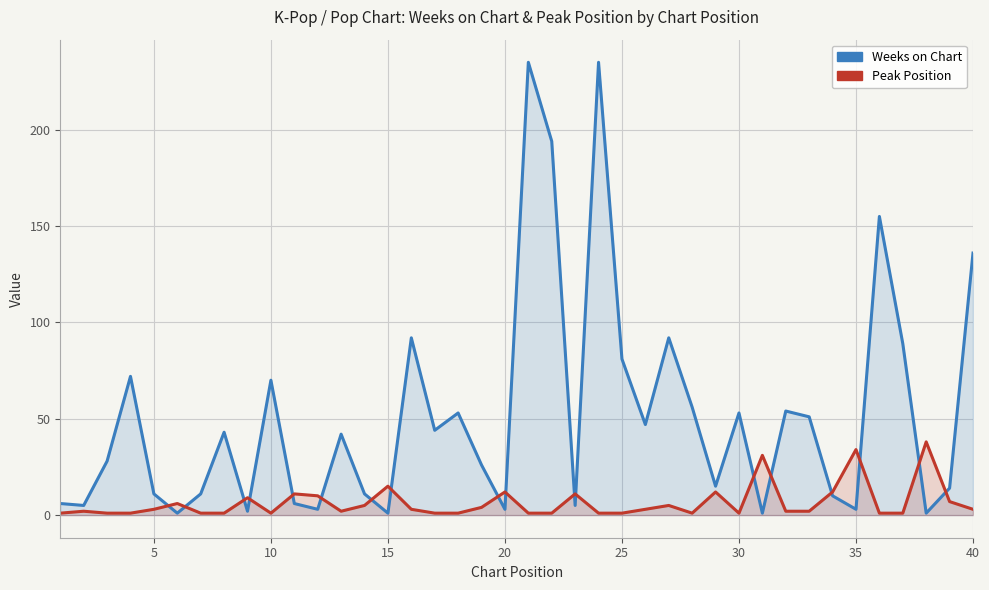

Does the chart have visible grid lines?

Yes